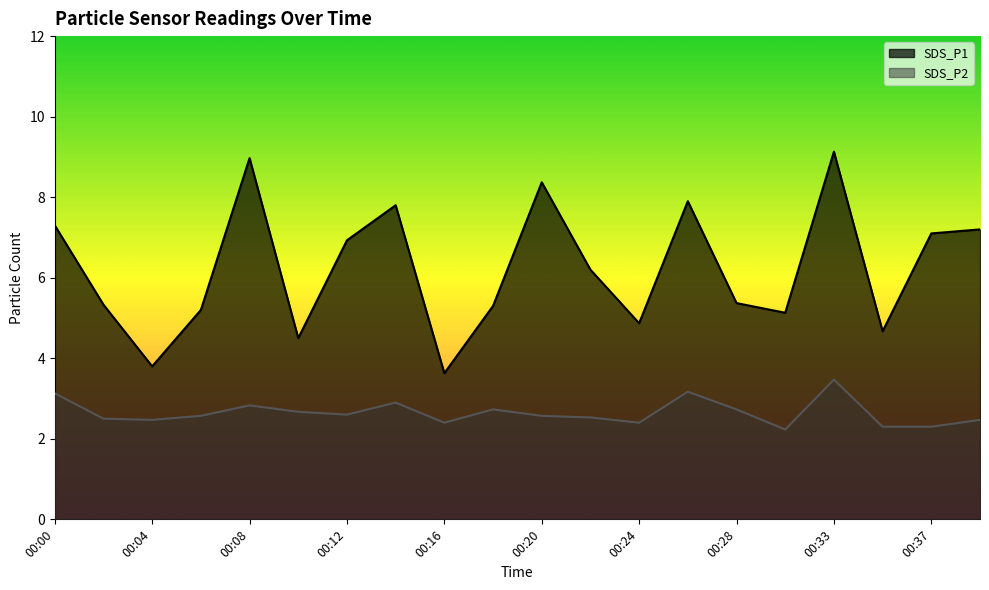

Read the SDS_P1 value at 00:06.

5.2